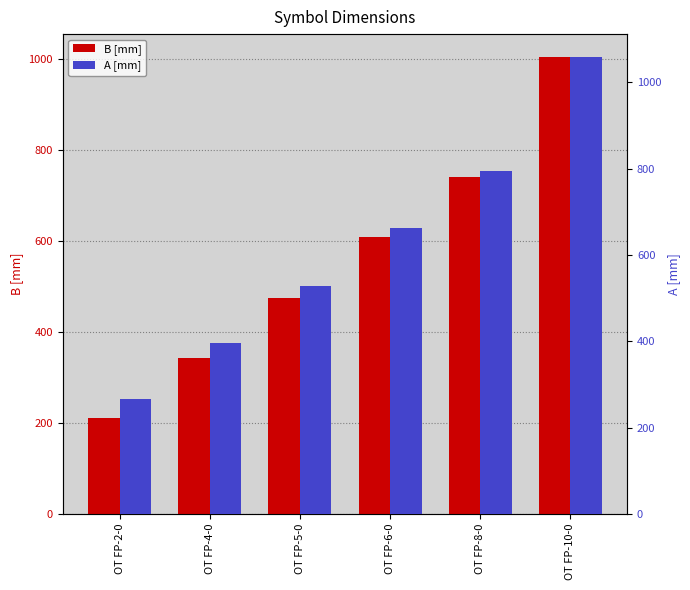

List the labels in order of A [mm] value, smallest first.

OT FP-2-0, OT FP-4-0, OT FP-5-0, OT FP-6-0, OT FP-8-0, OT FP-10-0